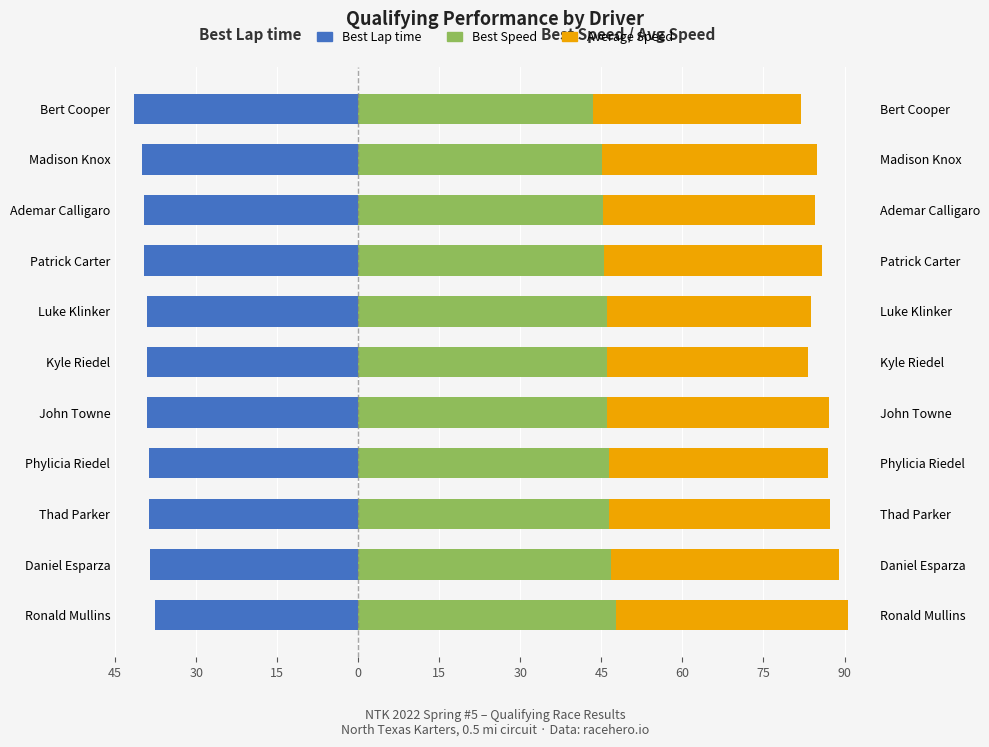

How many bars are there in each group?

3